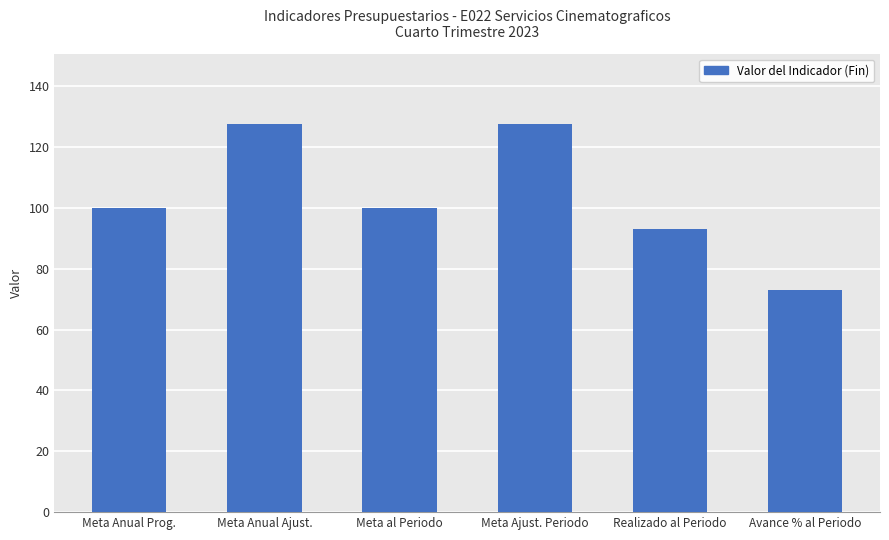

The value at Meta Anual Ajust. is 127.6. True or false?

True